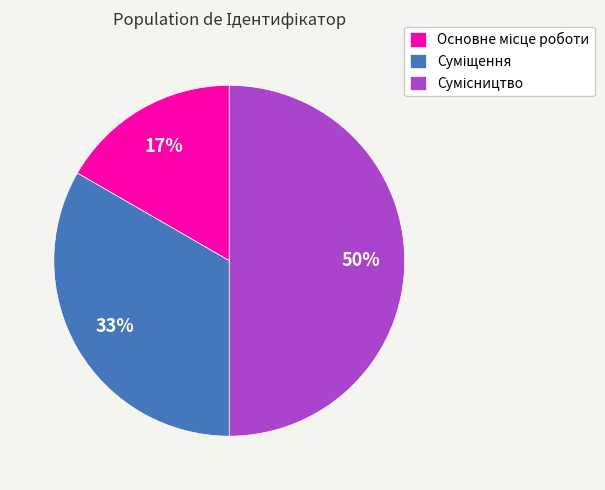

Does any single category account for the majority?

No